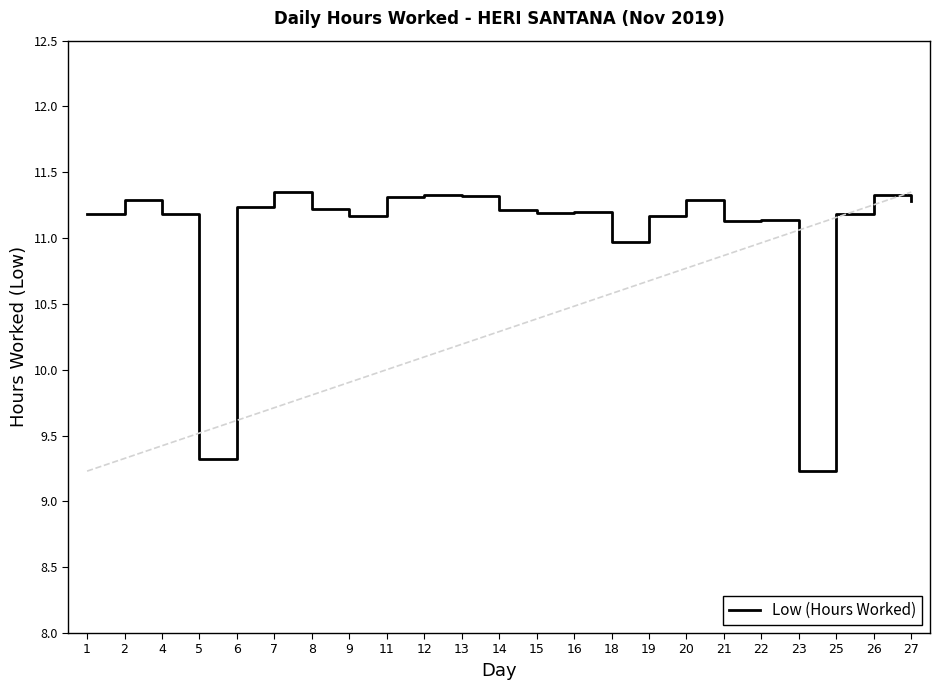

What is the change in value from 16 to 27?

+0.1